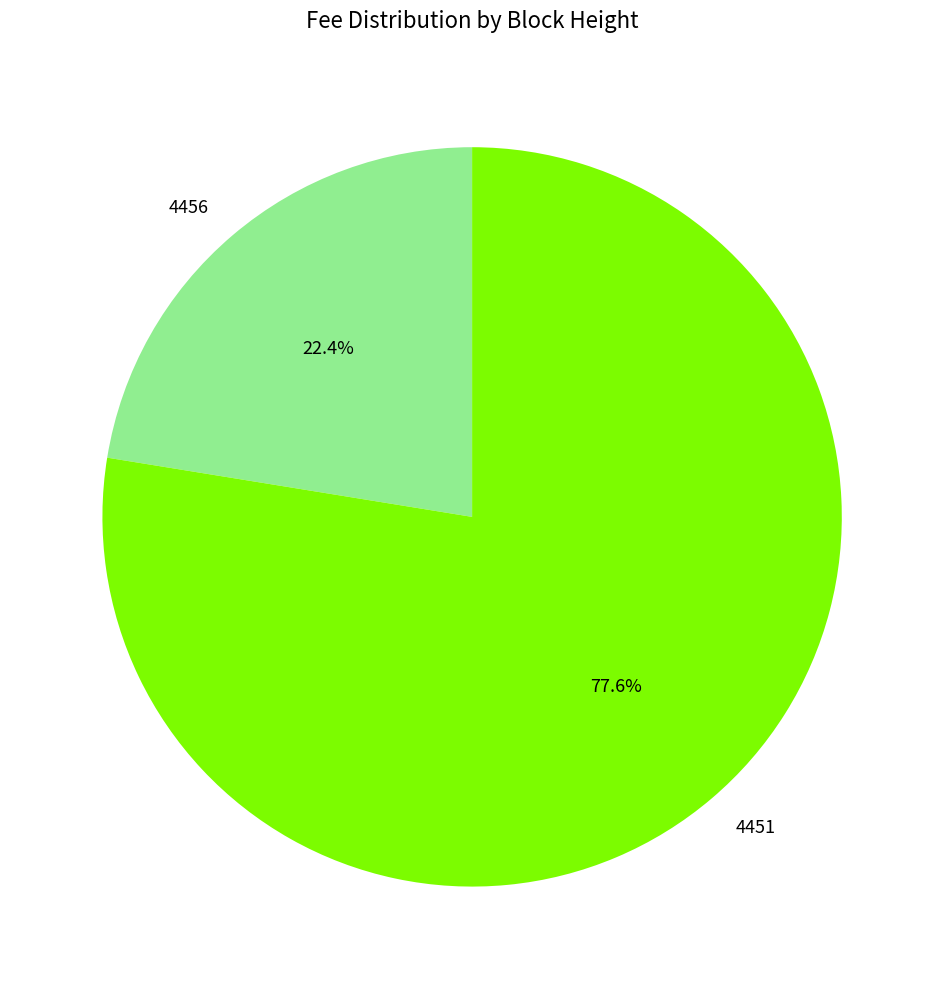

Which has a higher value, 4451 or 4456?

4451